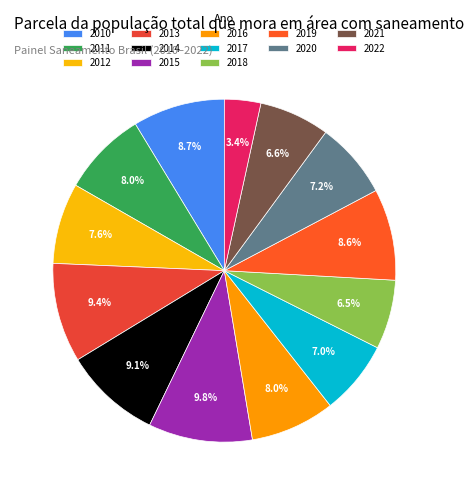

Which category has the smallest portion of the pie?

2022